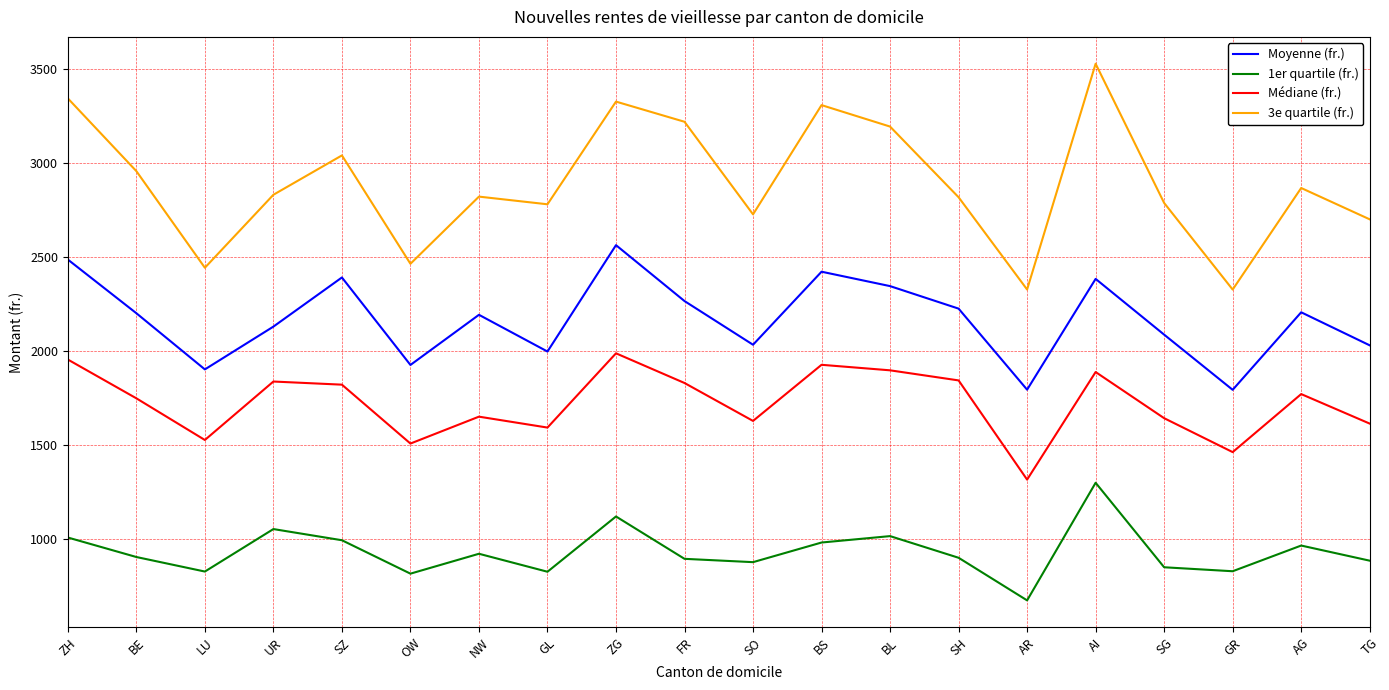

At which label does Médiane (fr.) first exceed 1770?

ZH